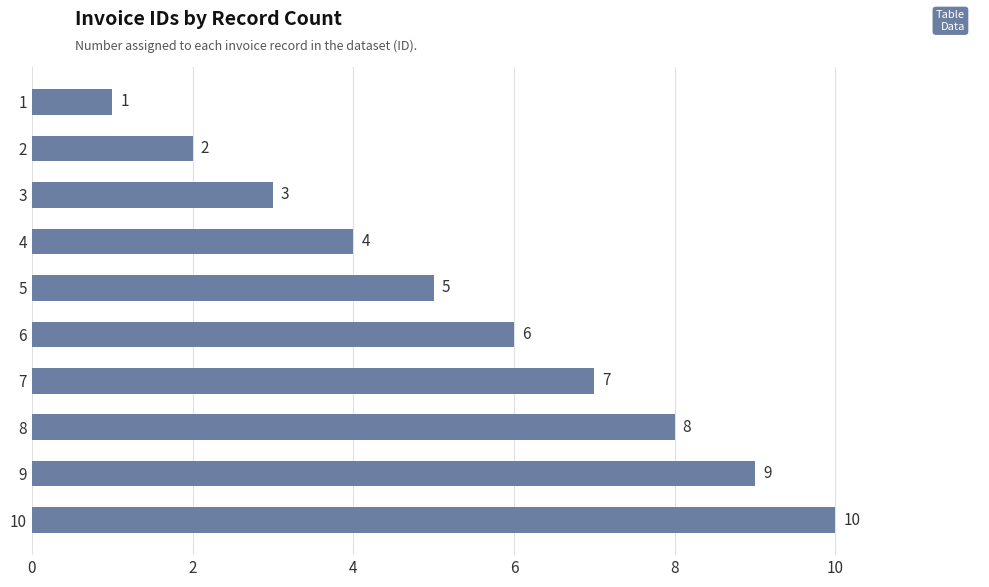

What is the difference between the second highest and second lowest values?

7